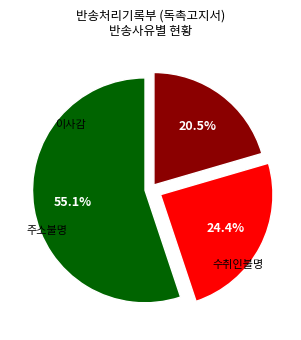

Does any single category account for the majority?

Yes